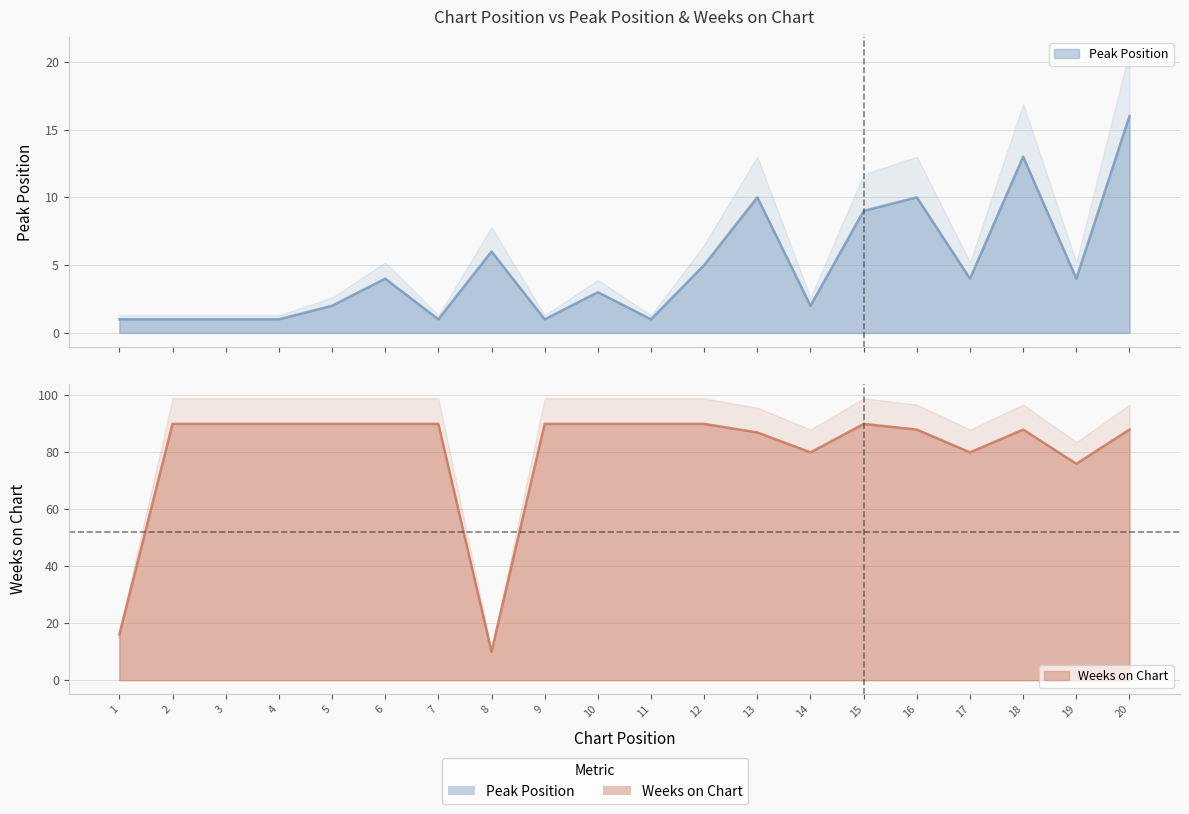

True or false: Peak Position has more than 1 points higher than both neighbors.

True